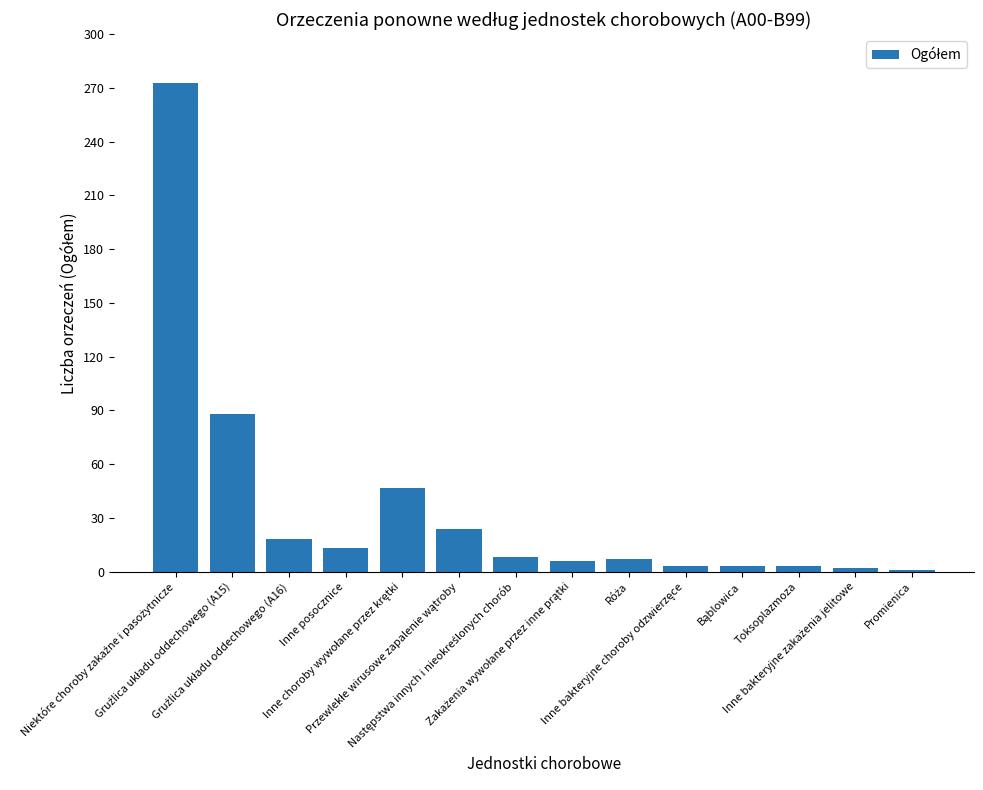

What is the difference between the second highest and minimum values?

87